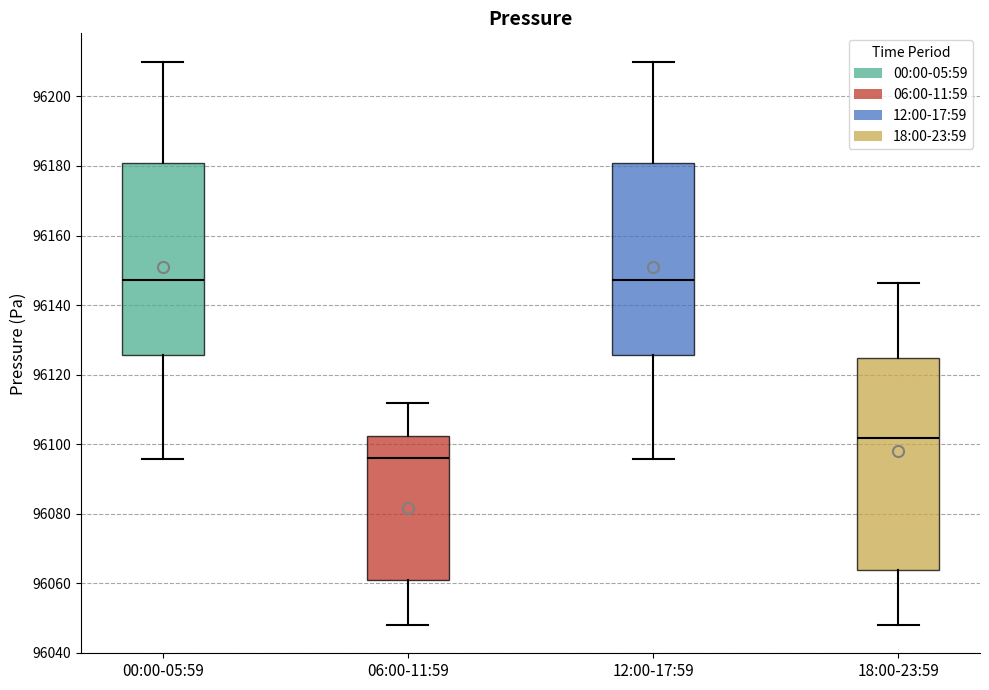

Comparing the boxes themselves (not the whiskers), which one is the tallest?

18:00-23:59